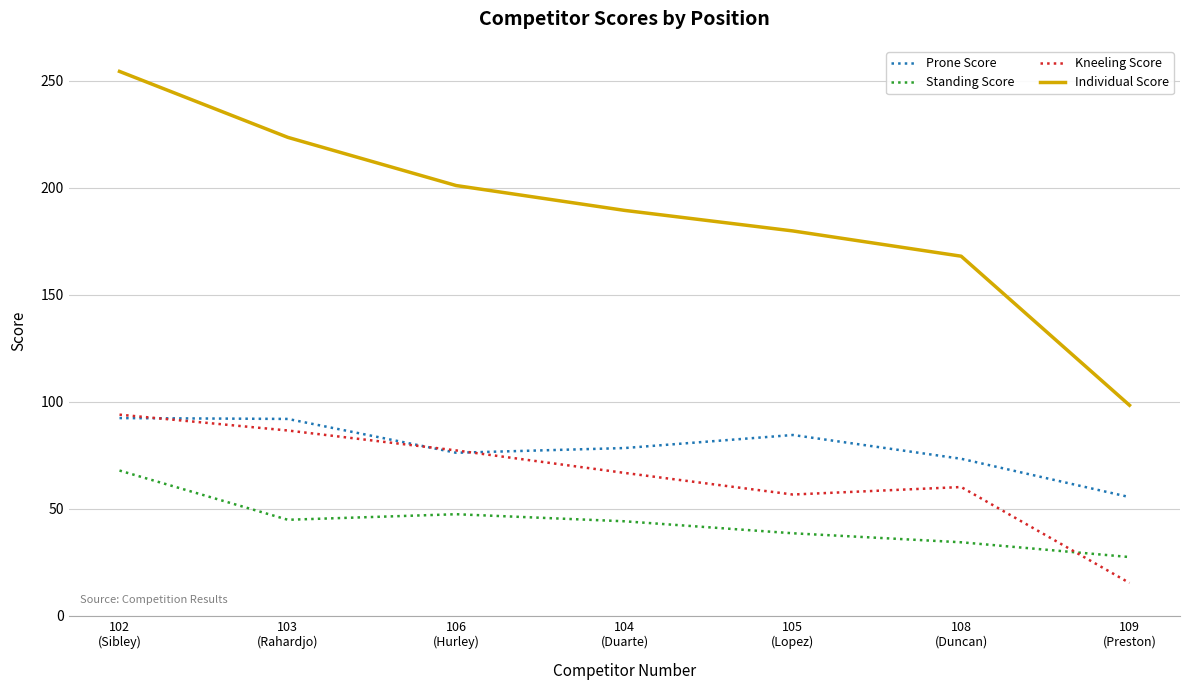

Which series has the largest range (max minus min)?

Individual Score